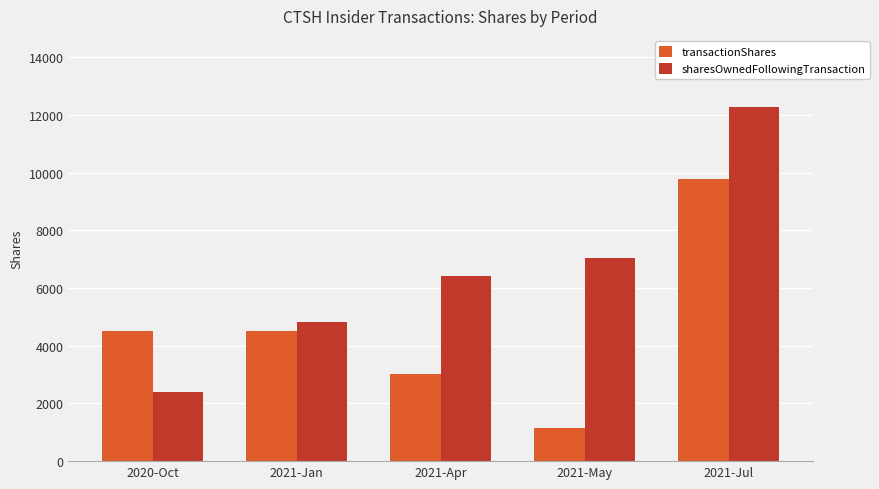

True or false: sharesOwnedFollowingTransaction has a value of 517 at 2020-Oct.

False